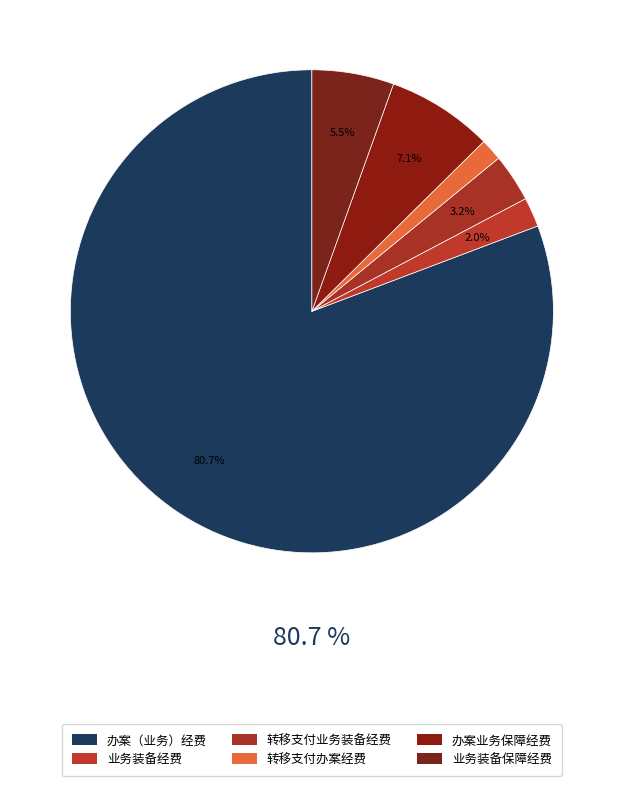

How many slices are in this pie chart?

6